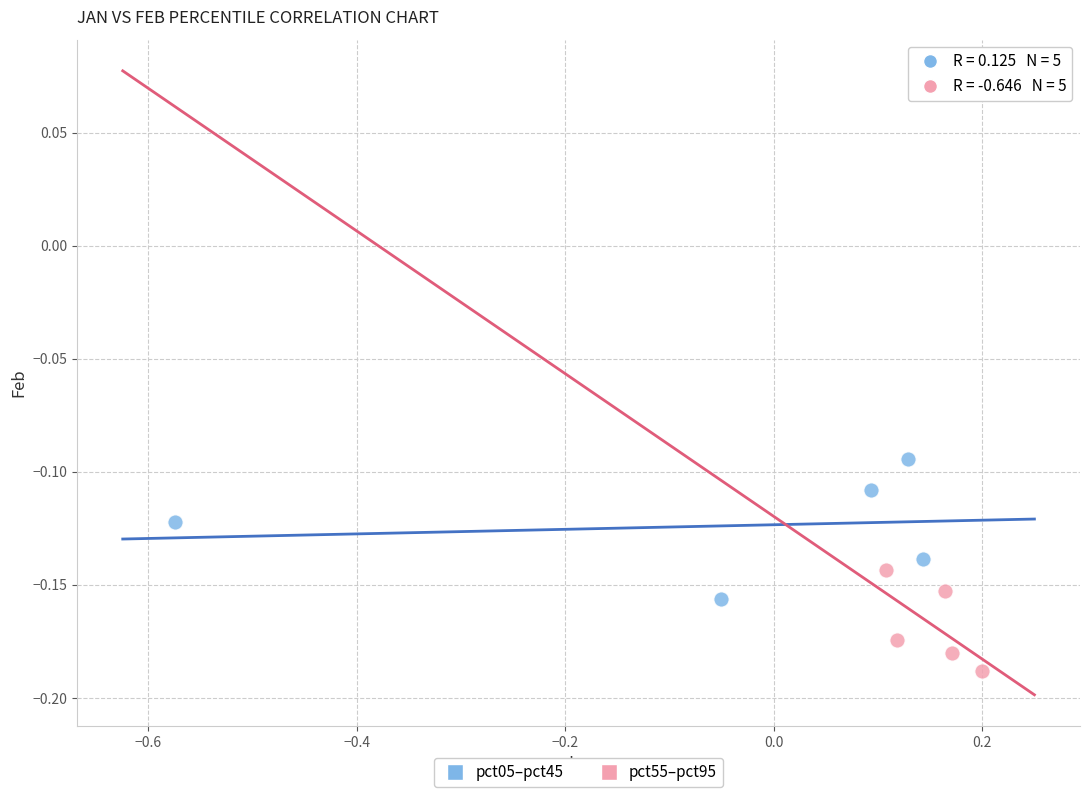

What are all the series names shown in the legend?

pct05–pct45, pct55–pct95